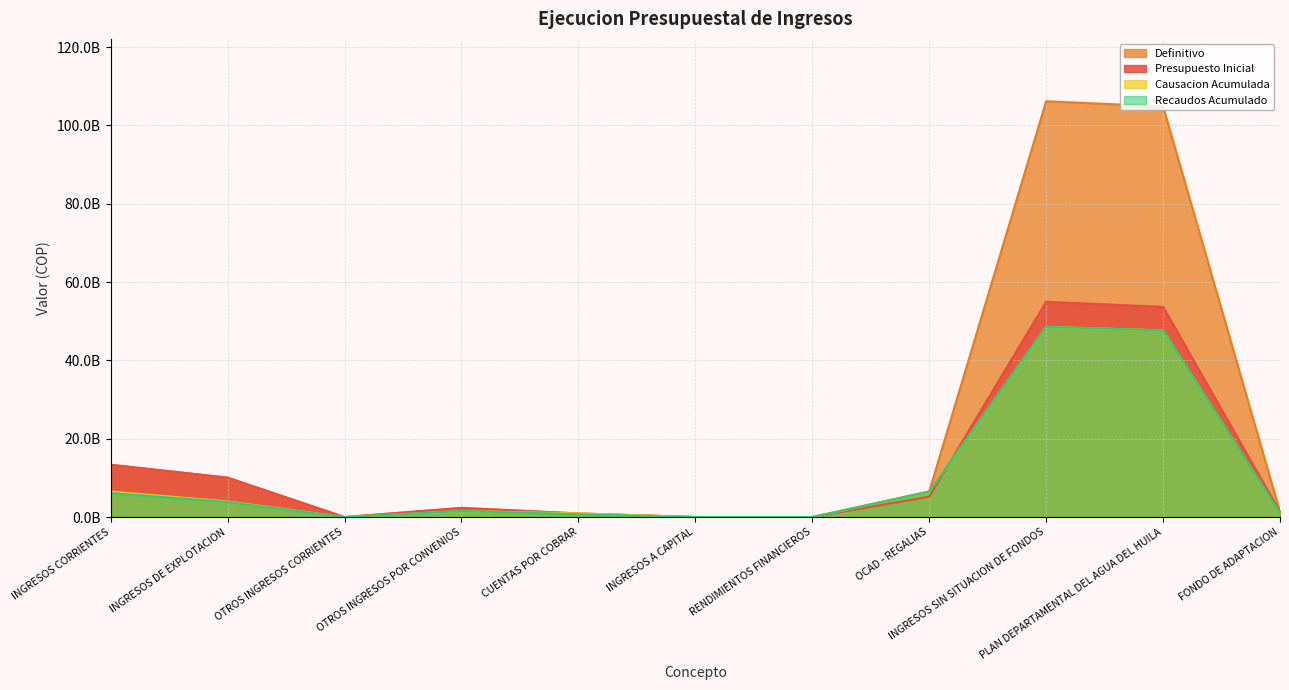

Reading left to right, what are all the values shown in this chart?

Presupuesto Inicial: INGRESOS CORRIENTES=13345772753.0	INGRESOS DE EXPLOTACION=10074792453.0	OTROS INGRESOS CORRIENTES=12704300.0	OTROS INGRESOS POR CONVENIOS=2346403000.0	CUENTAS POR COBRAR=911873000.0	INGRESOS A CAPITAL=24802298.0	RENDIMIENTOS FINANCIEROS=24801298.0	OCAD - REGALIAS=5217005078.0	INGRESOS SIN SITUACION DE FONDOS=54971381374.0	PLAN DEPARTAMENTAL DEL AGUA DEL HUILA=53658752093.0	FONDO DE ADAPTACION=1312629281.0
Definitivo: INGRESOS CORRIENTES=13388731834.6	INGRESOS DE EXPLOTACION=10074792453.0	OTROS INGRESOS CORRIENTES=12704300.0	OTROS INGRESOS POR CONVENIOS=2346403000.0	CUENTAS POR COBRAR=954832081.6	INGRESOS A CAPITAL=24802298.0	RENDIMIENTOS FINANCIEROS=24801298.0	OCAD - REGALIAS=6526946596.0	INGRESOS SIN SITUACION DE FONDOS=106149310212.1	PLAN DEPARTAMENTAL DEL AGUA DEL HUILA=104836680931.1	FONDO DE ADAPTACION=1312629281.0
Causacion Acumulada: INGRESOS CORRIENTES=6529172585.9	INGRESOS DE EXPLOTACION=4002136257.0	OTROS INGRESOS CORRIENTES=11021149.0	OTROS INGRESOS POR CONVENIOS=1561183098.3	CUENTAS POR COBRAR=954832081.6	INGRESOS A CAPITAL=10753882.4	RENDIMIENTOS FINANCIEROS=10753882.4	OCAD - REGALIAS=6526946596.0	INGRESOS SIN SITUACION DE FONDOS=48592945810.5	PLAN DEPARTAMENTAL DEL AGUA DEL HUILA=47655135292.0	FONDO DE ADAPTACION=937810518.5
Recaudos Acumulado: INGRESOS CORRIENTES=6153933516.9	INGRESOS DE EXPLOTACION=3852546835.0	OTROS INGRESOS CORRIENTES=4962652.0	OTROS INGRESOS POR CONVENIOS=1561183098.3	CUENTAS POR COBRAR=735240931.6	INGRESOS A CAPITAL=10753882.4	RENDIMIENTOS FINANCIEROS=10753882.4	OCAD - REGALIAS=6526946596.0	INGRESOS SIN SITUACION DE FONDOS=48592945810.5	PLAN DEPARTAMENTAL DEL AGUA DEL HUILA=47655135292.0	FONDO DE ADAPTACION=937810518.5